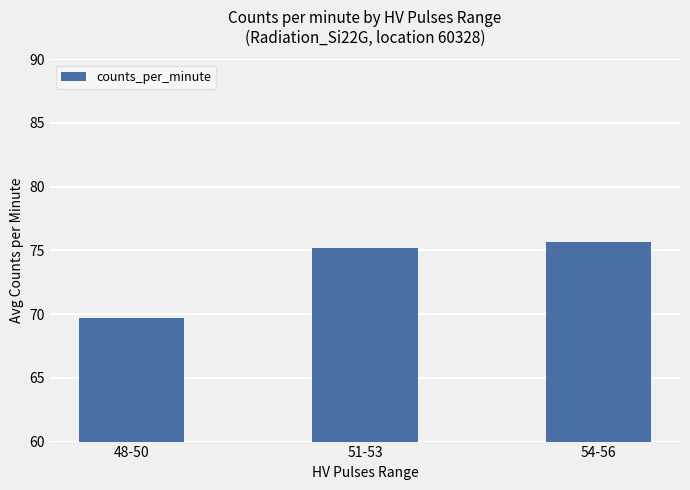

At which category does the chart reach its minimum across all series?

48-50